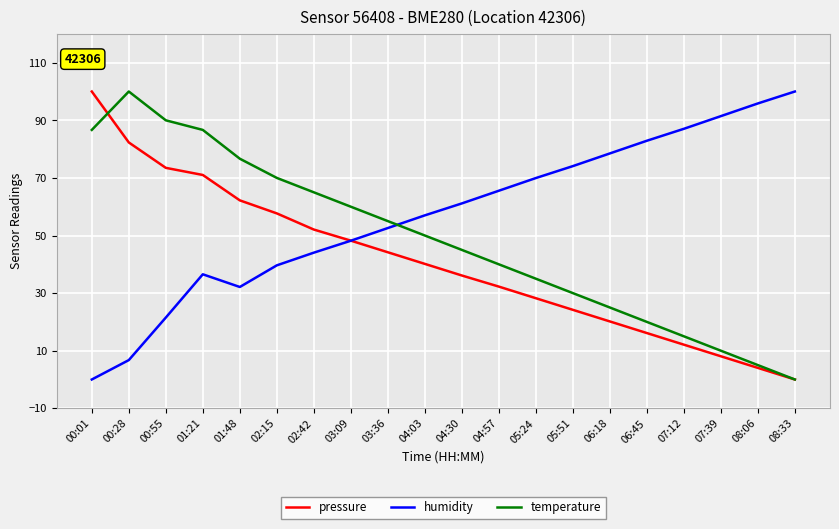

Reading left to right, transcribe all the data shown in this chart.

pressure: 100.0	82.3	73.5	71.0	62.2	57.7	52.1	48.2	44.2	40.1	36.1	32.3	28.2	24.2	20.2	16.1	12.1	8.1	4.0	0.0
humidity: 0.0	6.7	21.5	36.5	32.1	39.6	44.0	48.2	52.6	57.0	61.1	65.5	69.9	74.1	78.5	82.9	87.0	91.5	95.9	100.0
temperature: 86.7	100.0	90.0	86.7	76.7	70.0	65.0	60.0	55.0	50.0	45.0	40.0	35.0	30.0	25.0	20.0	15.0	10.0	5.0	0.0